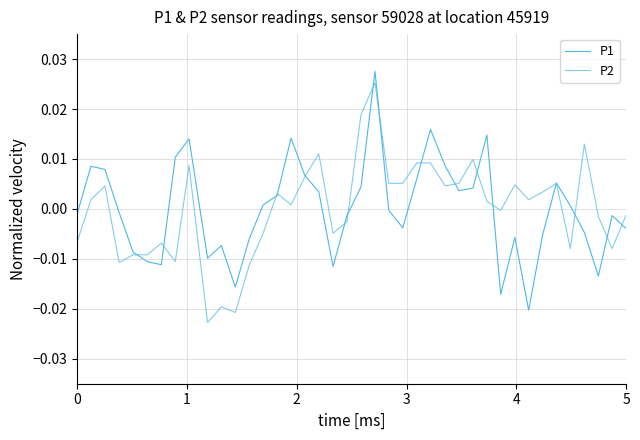

Is this an area chart (filled region under the line)?

No